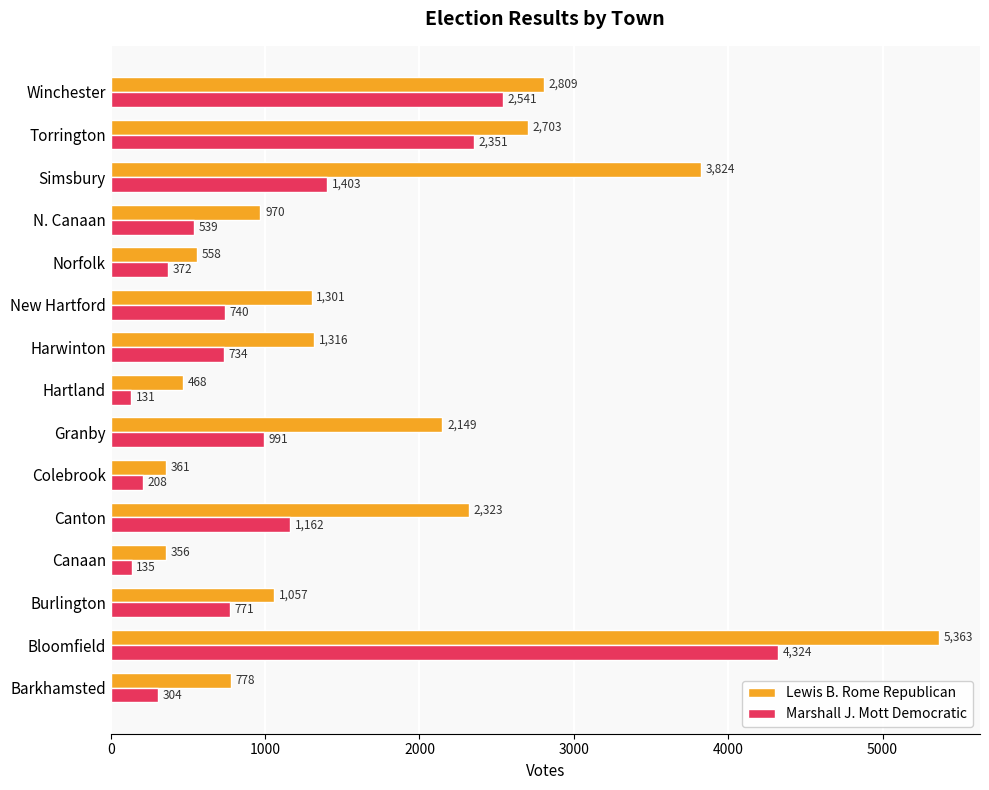

Where is Lewis B. Rome Republican nearest to the value 2859?

Winchester